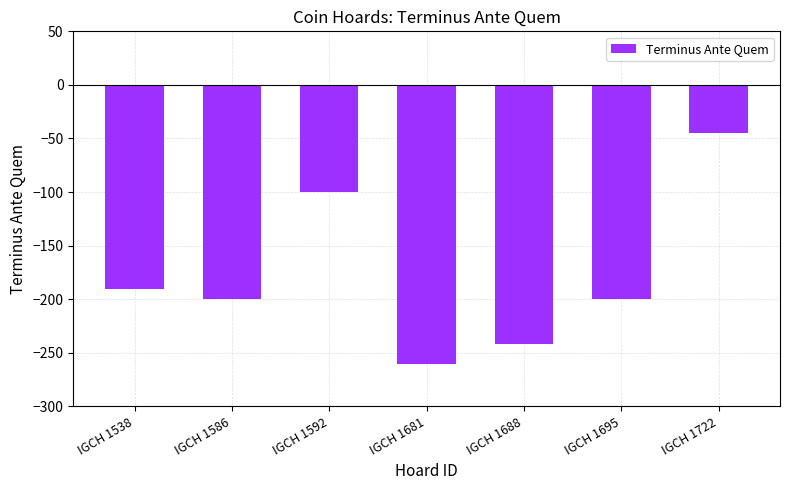

Reading left to right, extract all data points from this chart.

IGCH 1538=-190	IGCH 1586=-200	IGCH 1592=-100	IGCH 1681=-260	IGCH 1688=-242	IGCH 1695=-200	IGCH 1722=-45